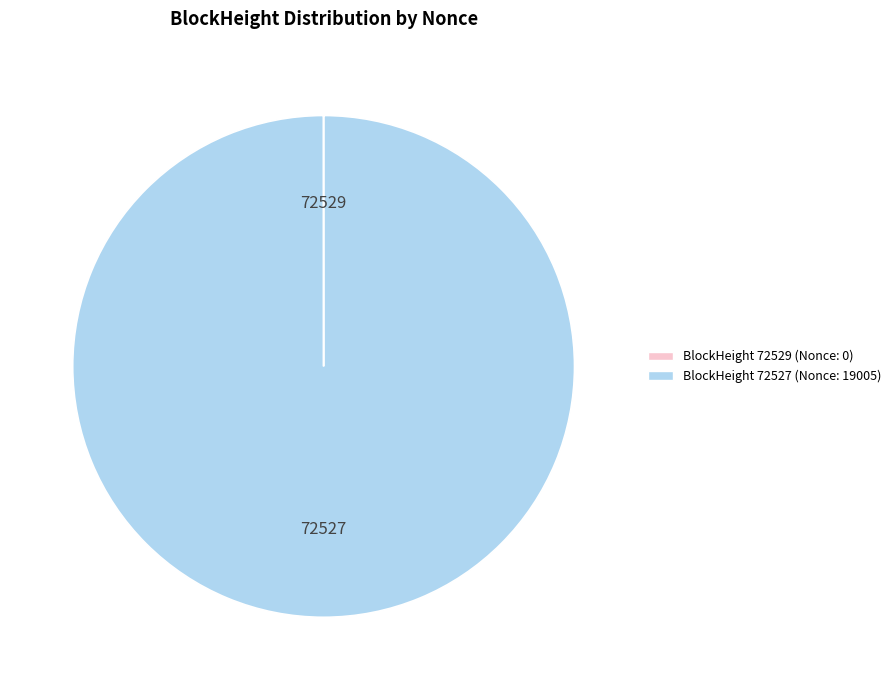

Does any single category account for the majority?

Yes